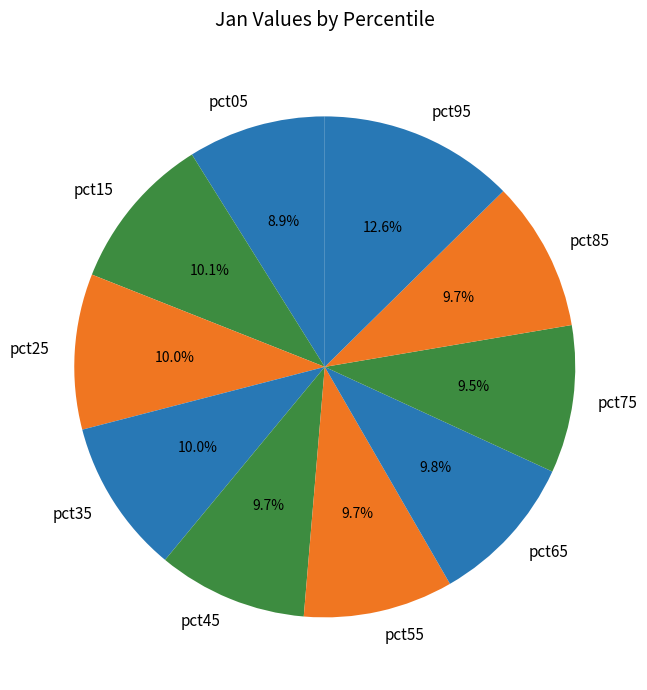

Is it true that pct45 is 23% of the pie?

False